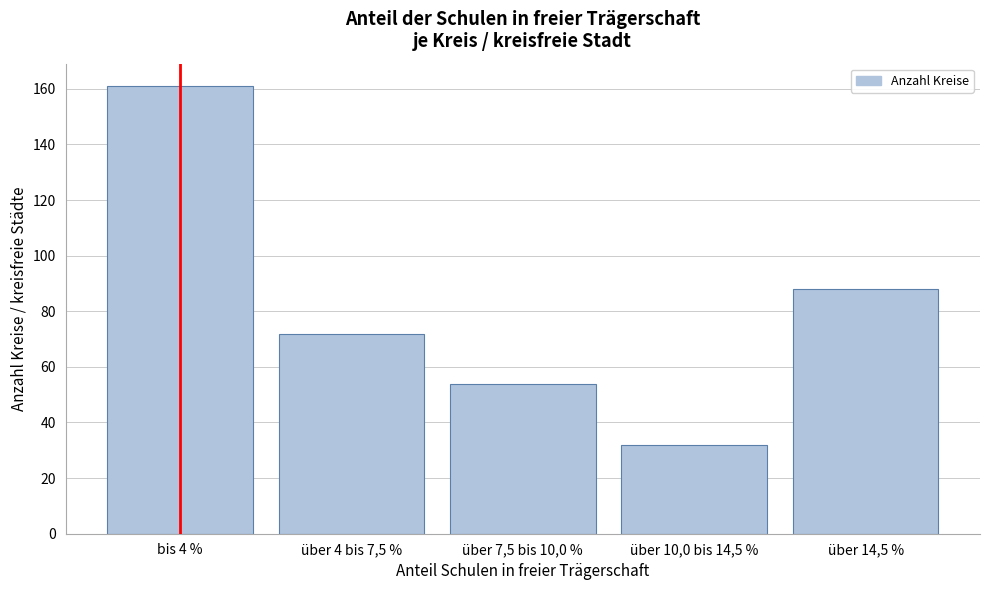

Reading right to left, list all the values displayed in this chart.

88	32	54	72	161